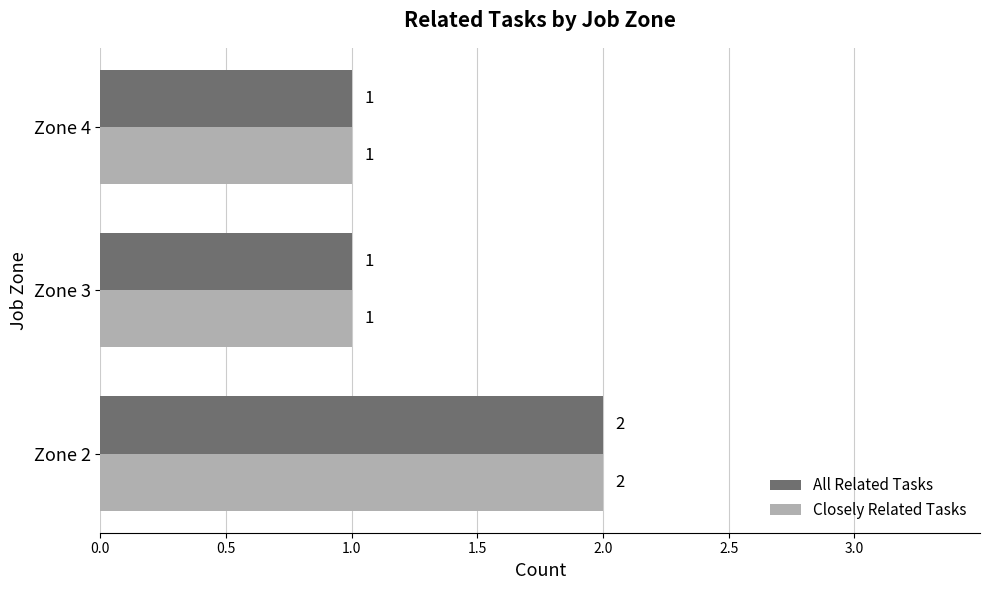

What is the minimum value for All Related Tasks?

1